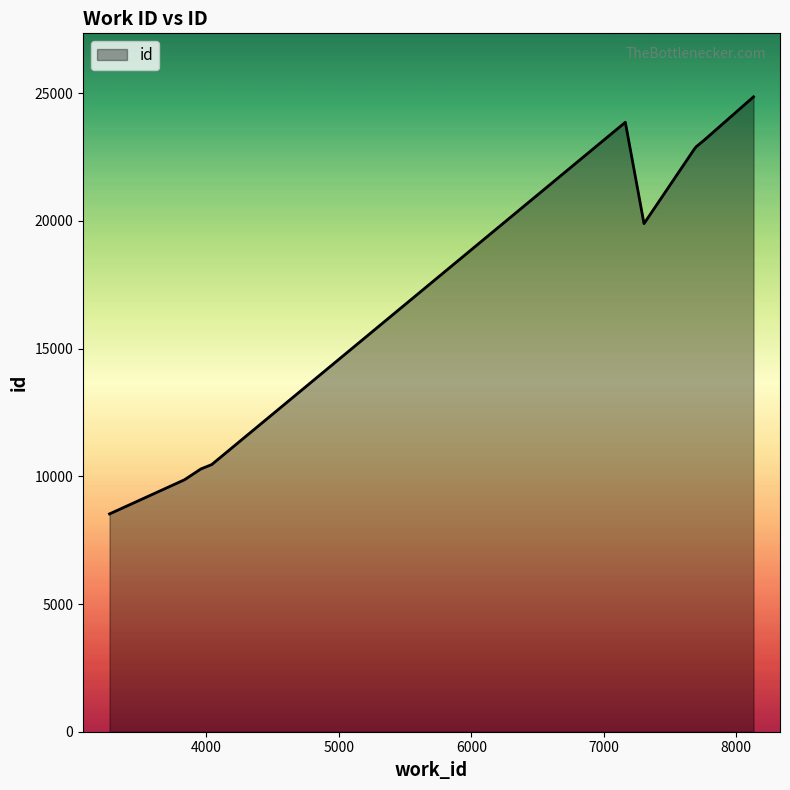

How many lines are shown in the chart?

1